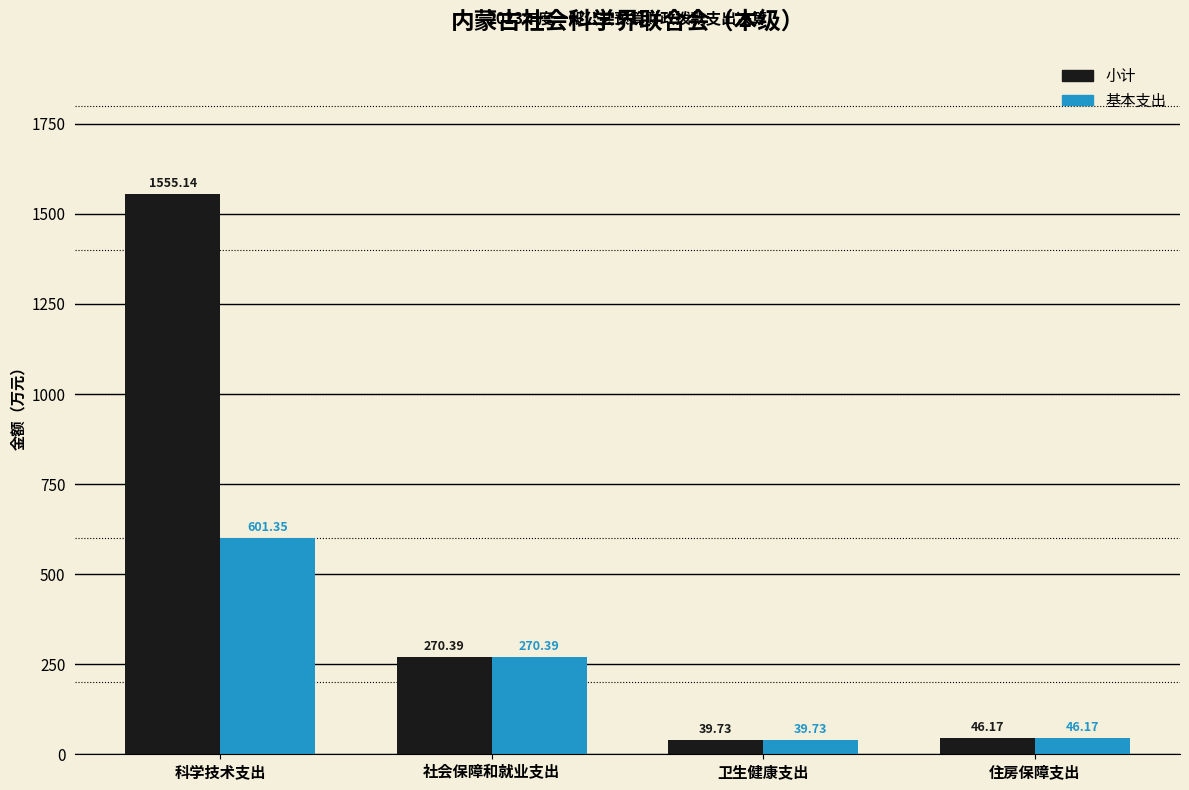

Which series has the widest spread of values?

小计